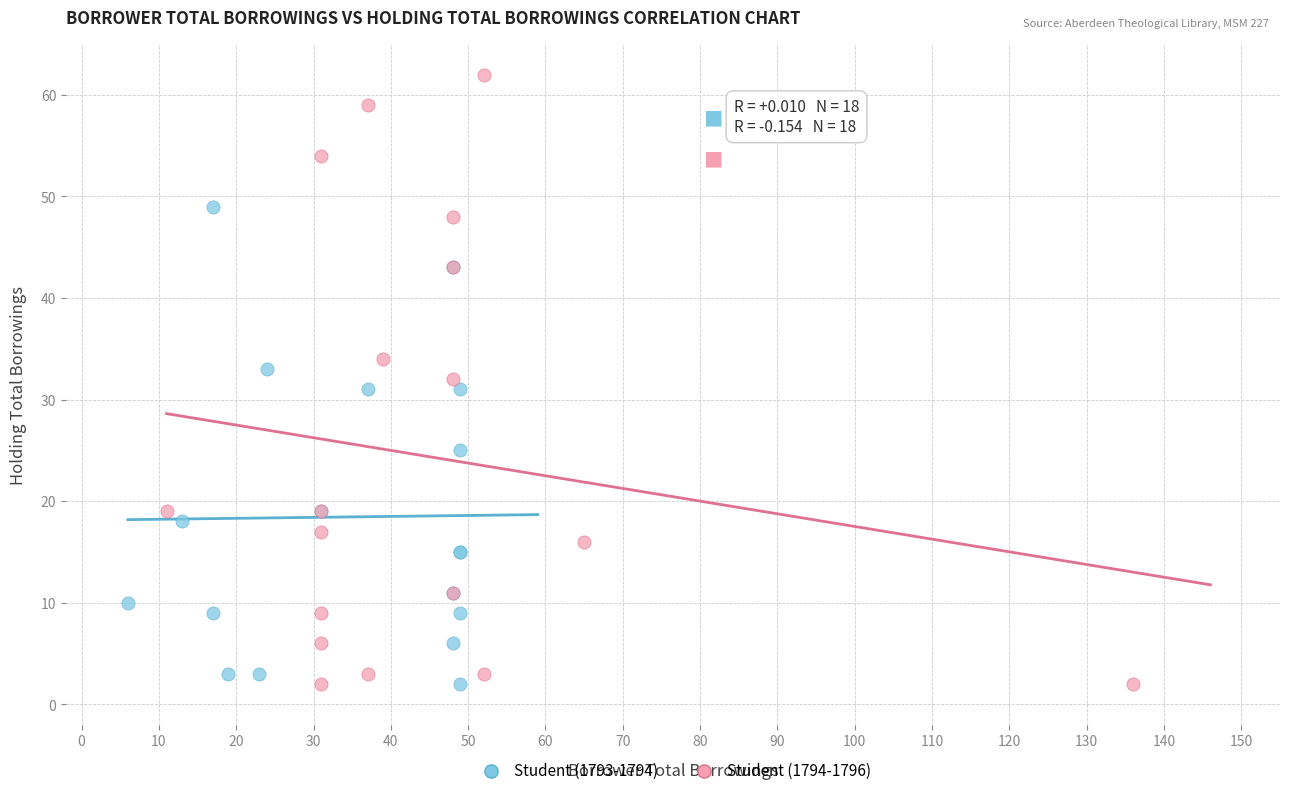

Which series reaches the maximum Y coordinate?

Student (1794-1796)